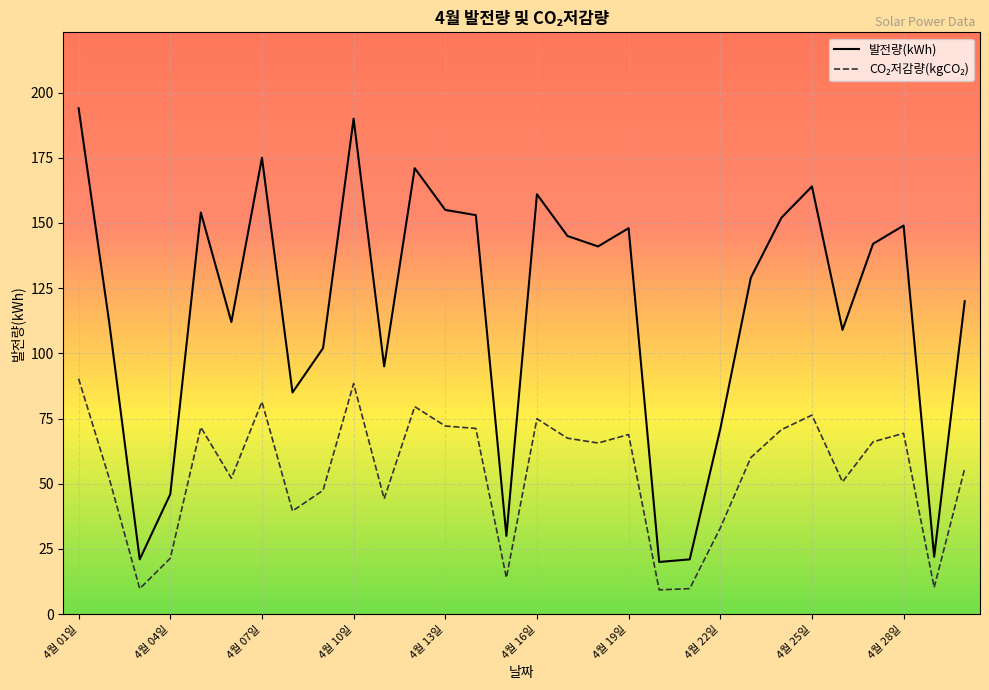

What is the smallest value displayed?

9.3